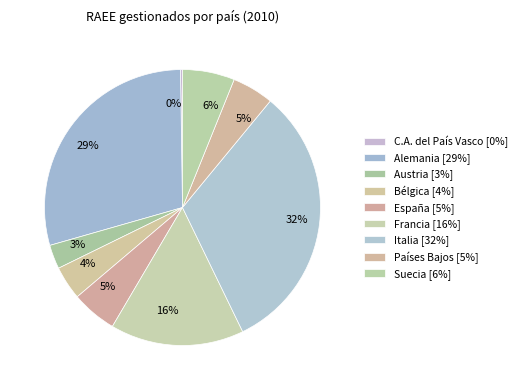

Is there a majority slice in this chart?

No